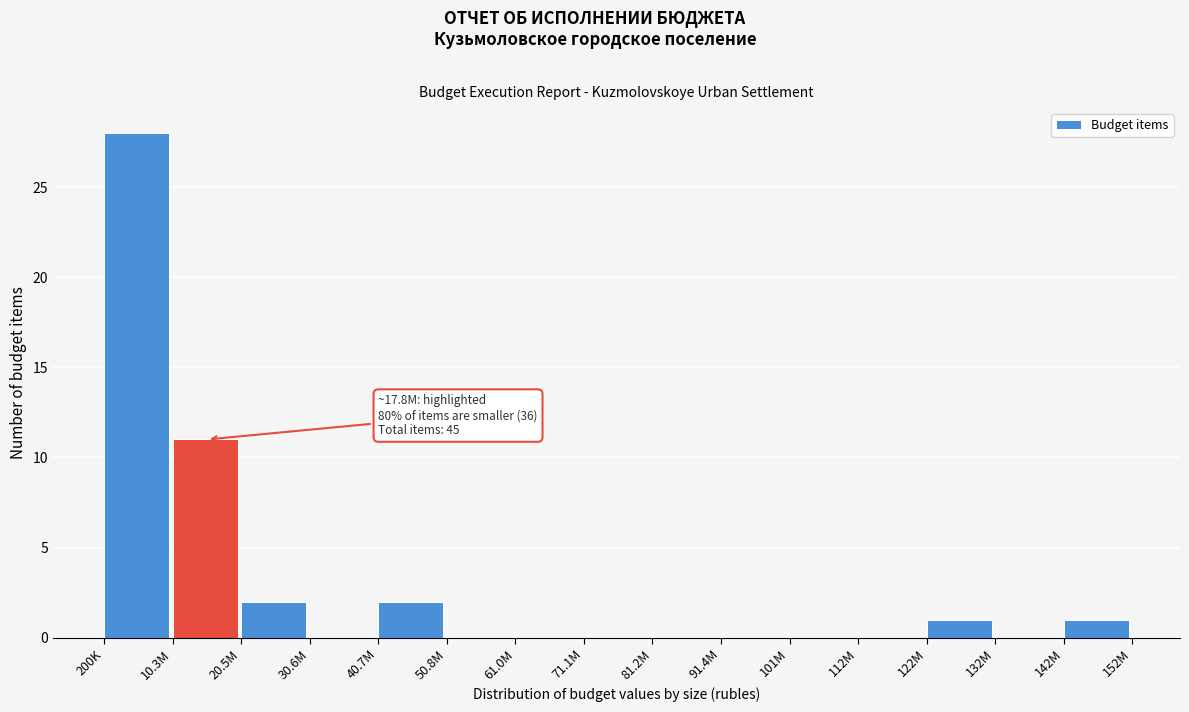

Reading left to right, transcribe all the data shown in this chart.

200K=28	10.3M=11	20.5M=2	30.6M=0	40.7M=2	50.8M=0	61.0M=0	71.1M=0	81.2M=0	91.4M=0	101M=0	112M=0	122M=1	132M=0	142M=1